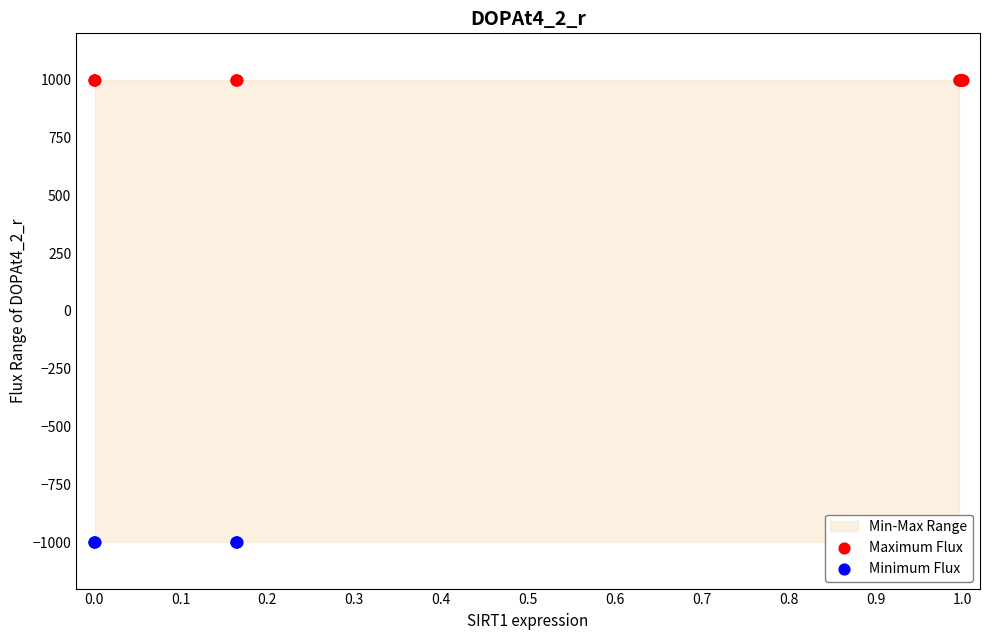

Which series contains the highest Y value?

Maximum Flux